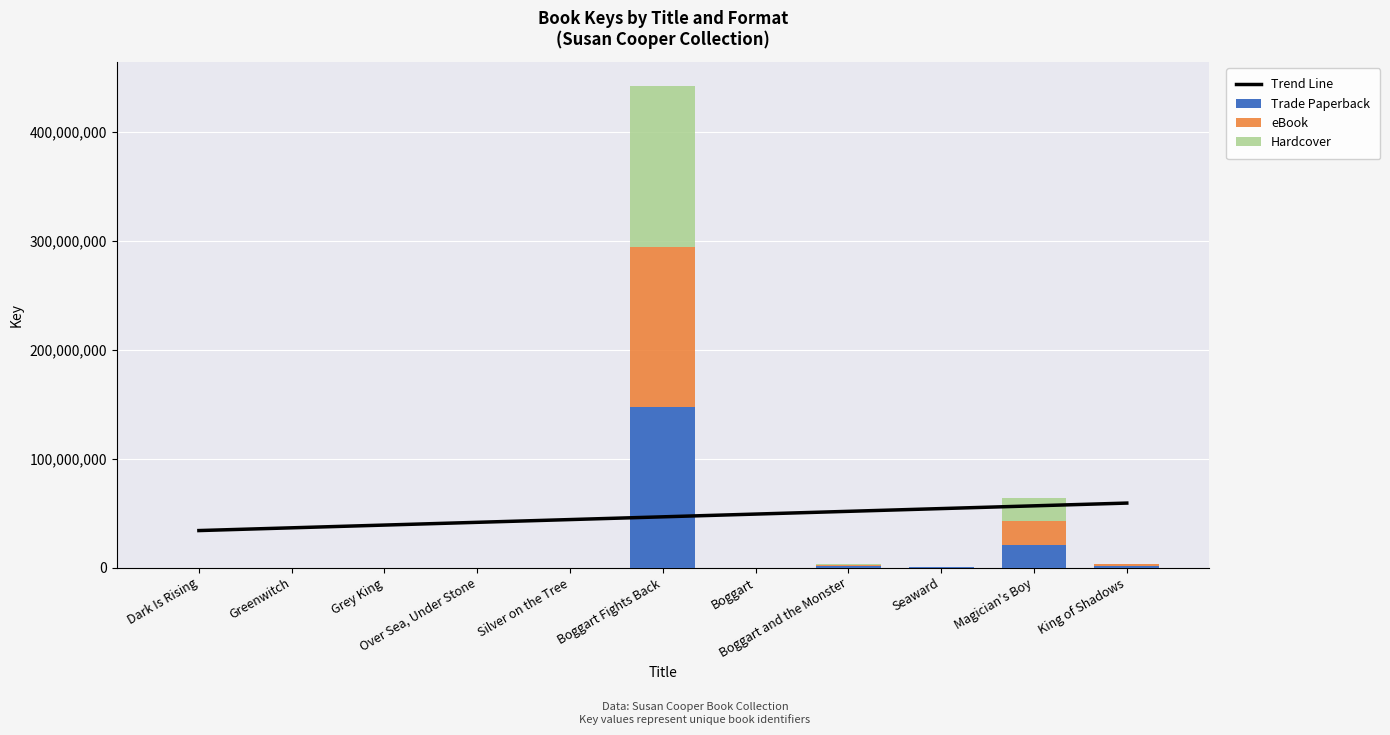

How many data points in Trade Paperback are less than 6637?

5